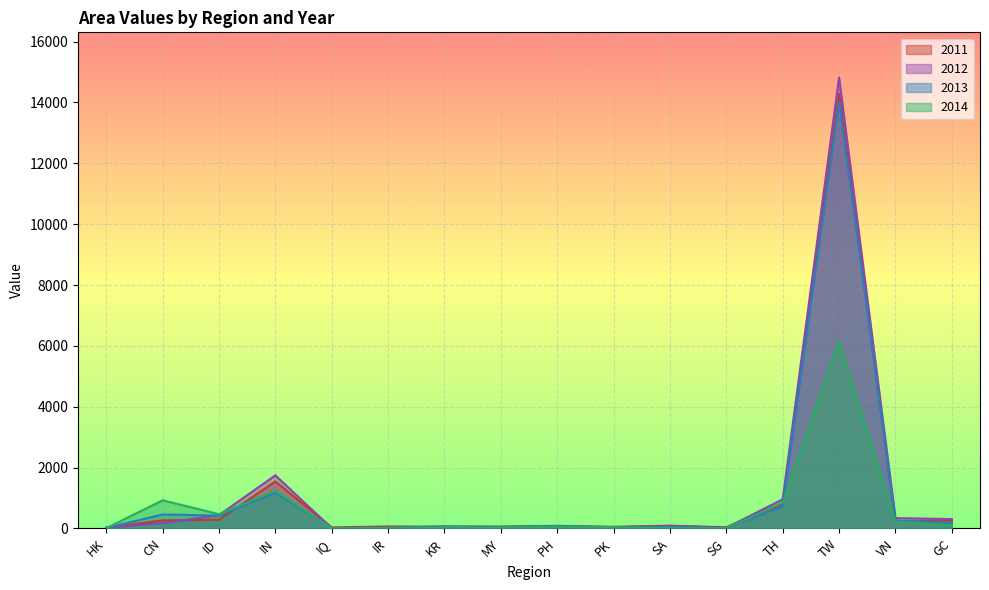

Does the chart display data point markers on the line(s)?

No